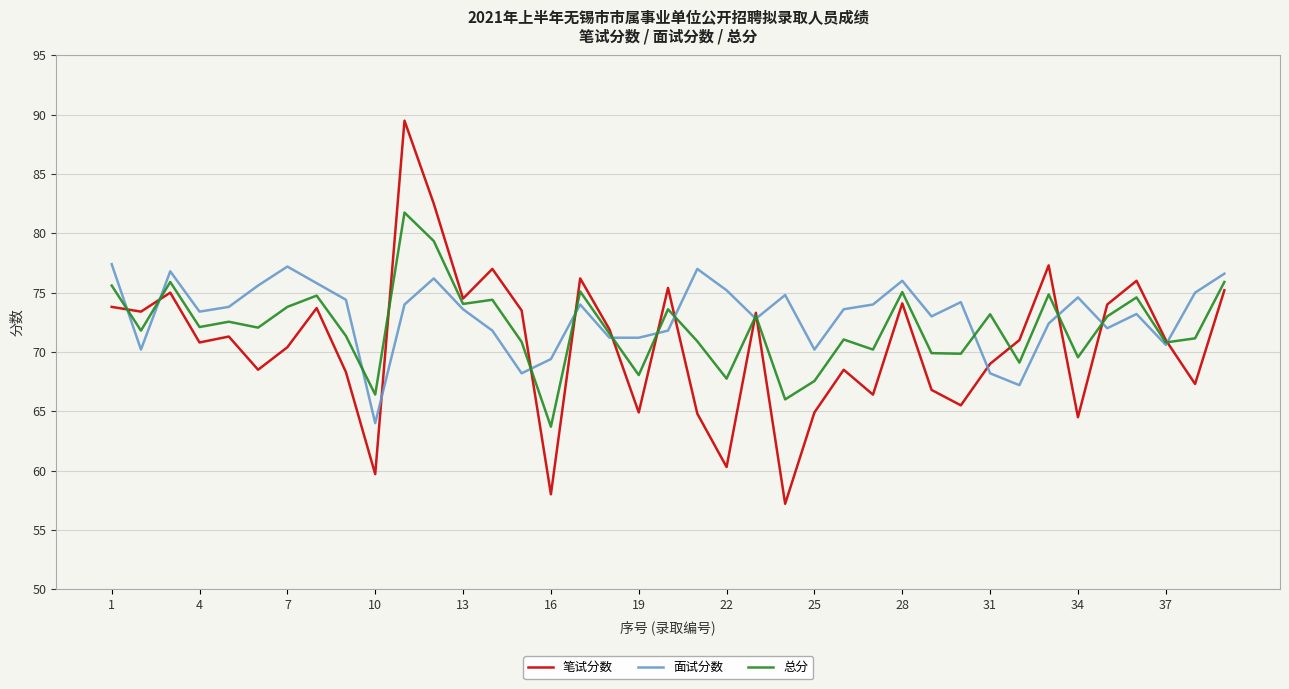

What is the maximum value for 面试分数?

77.4